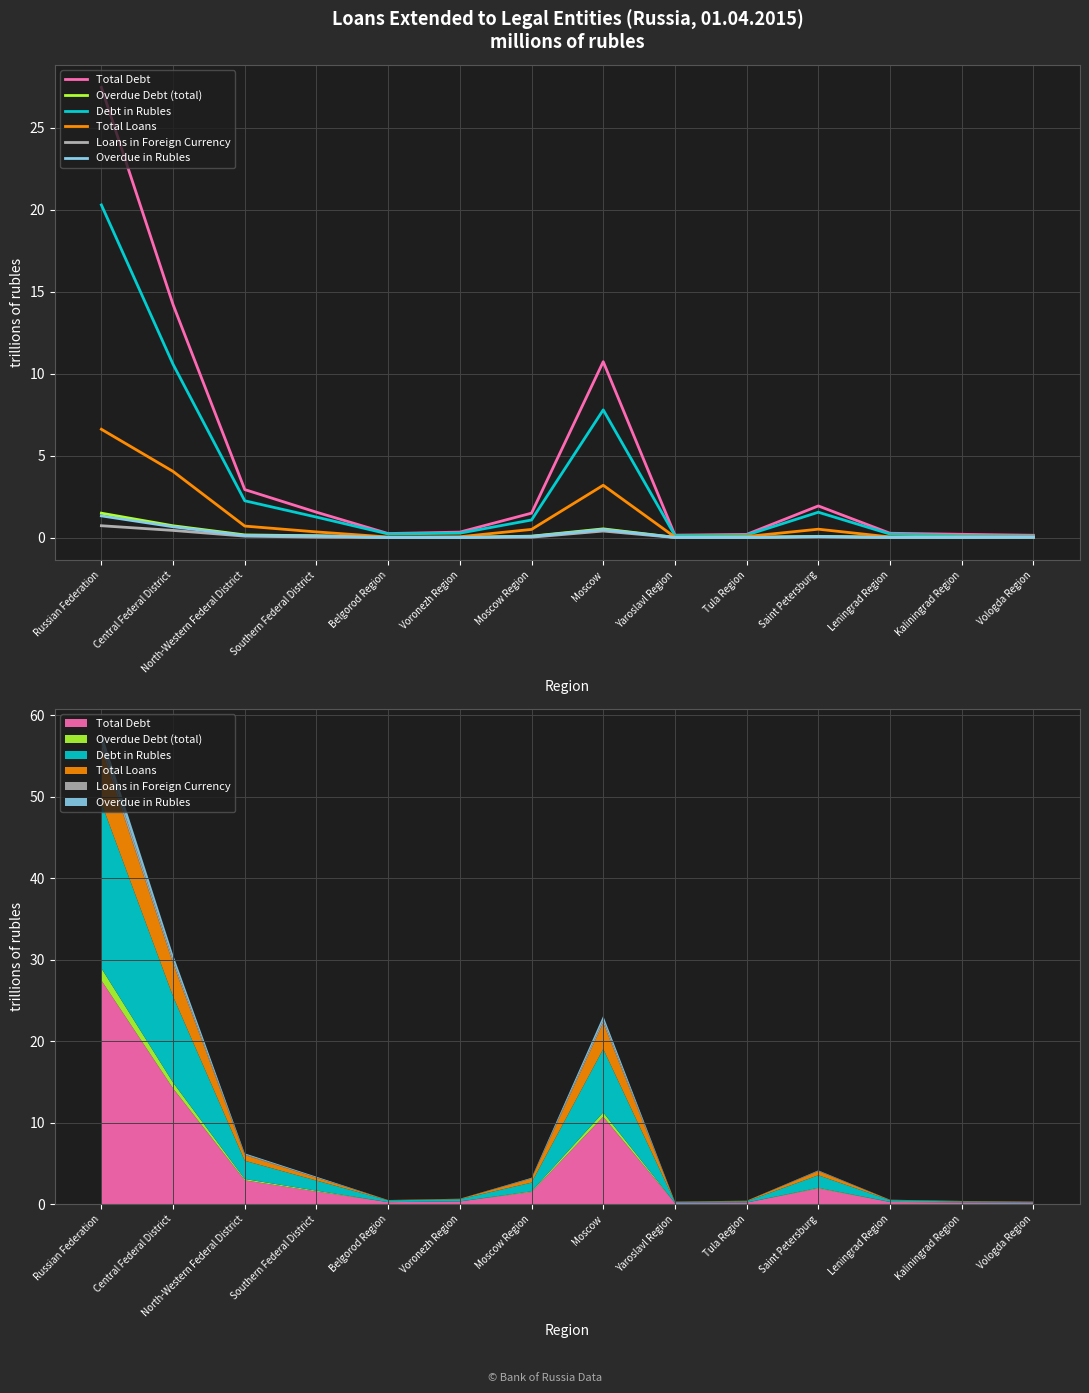

How many interior local valleys does the Debt in Rubles series have?

2